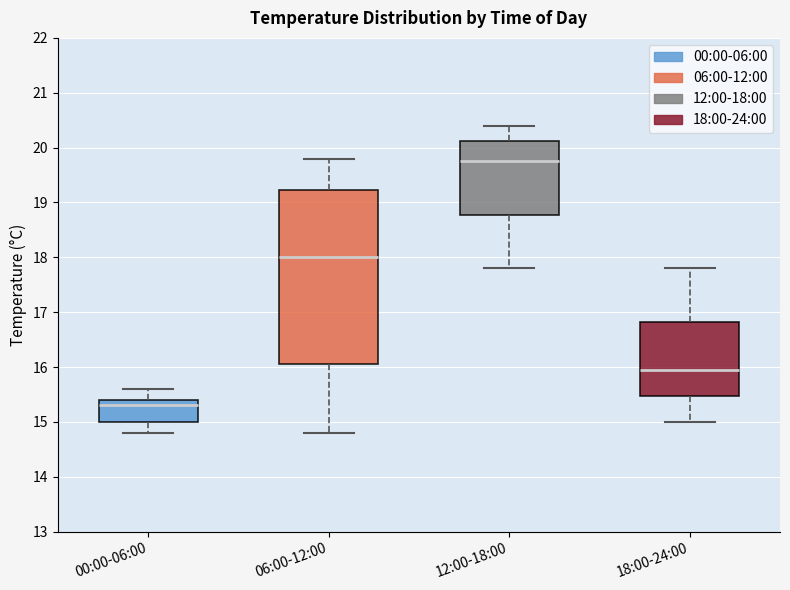

Reading left to right, transcribe this box plot: for each box, give where its median line is, the range the box spans, and where its two whiskers end, as read against the y-axis. The values are not printed on the chart, so give them approximately, as read against the axis.

00:00-06:00: median 15.3, box 15.0 to 15.4, whiskers 14.8 to 15.6
06:00-12:00: median 18.0, box 16.1 to 19.2, whiskers 14.8 to 19.8
12:00-18:00: median 19.8, box 18.8 to 20.1, whiskers 17.8 to 20.4
18:00-24:00: median 16.0, box 15.5 to 16.8, whiskers 15.0 to 17.8